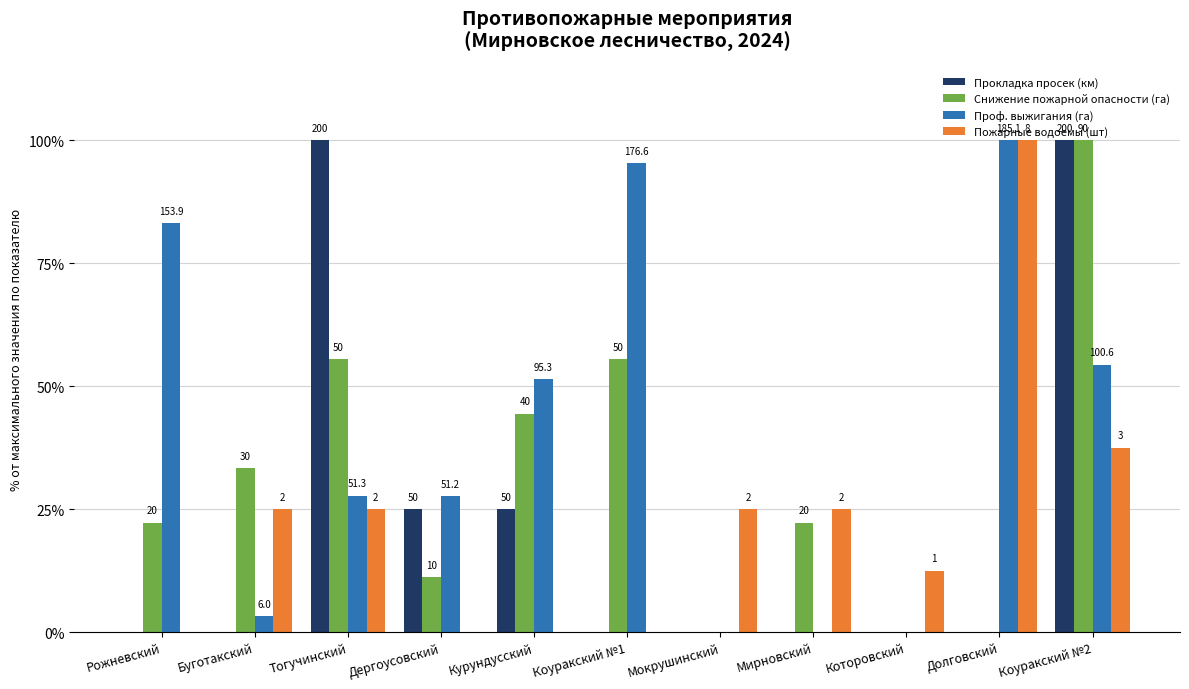

What is the spread (max minus min) of values at Мокрушинский?

25.0